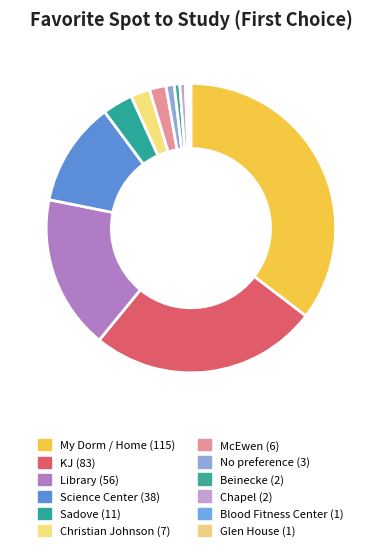

Approximately how many times larger is the value at McEwen compared to Blood Fitness Center?

6.0